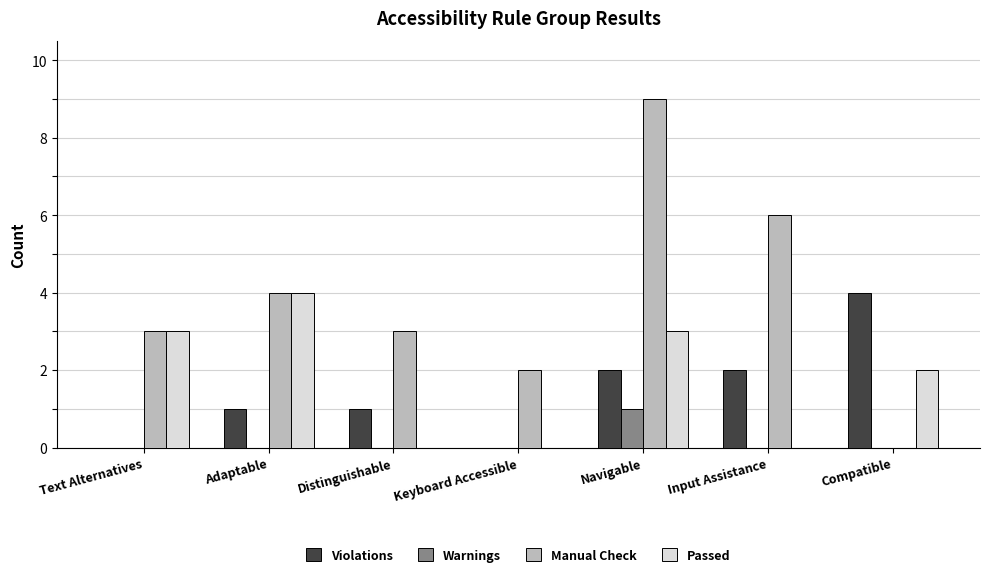

What are all the series names shown in the legend?

Violations, Warnings, Manual Check, Passed